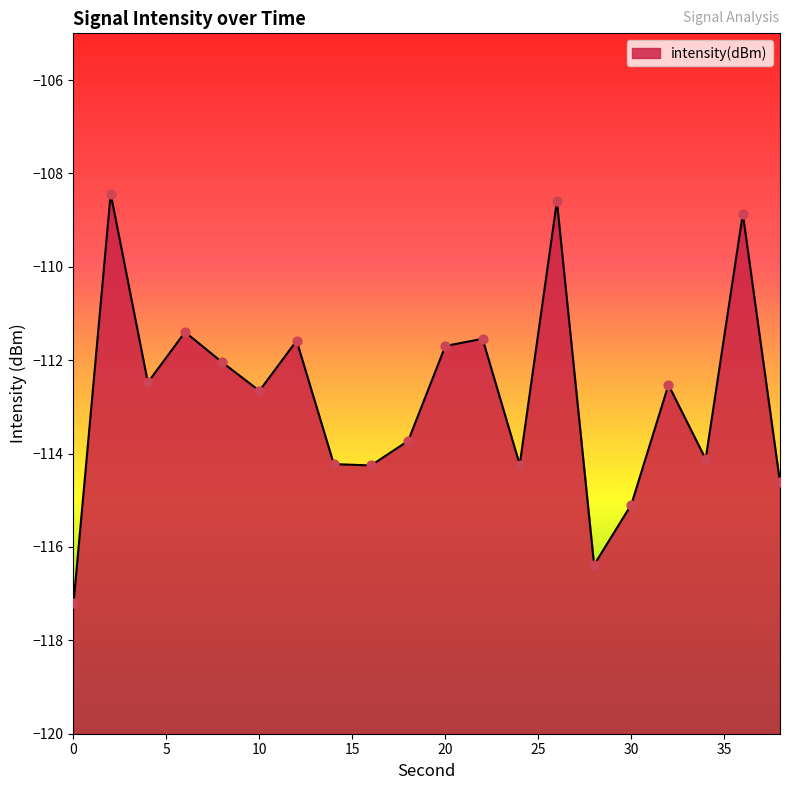

Between 10 and 20, which is larger?

20